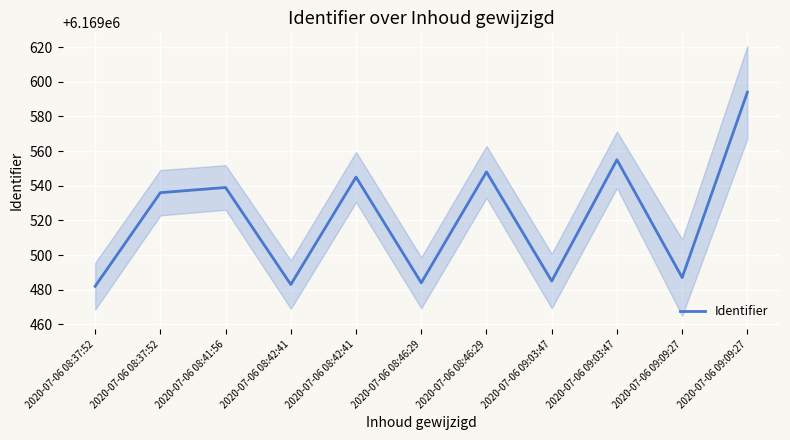

What is the difference between the maximum and minimum values?

112